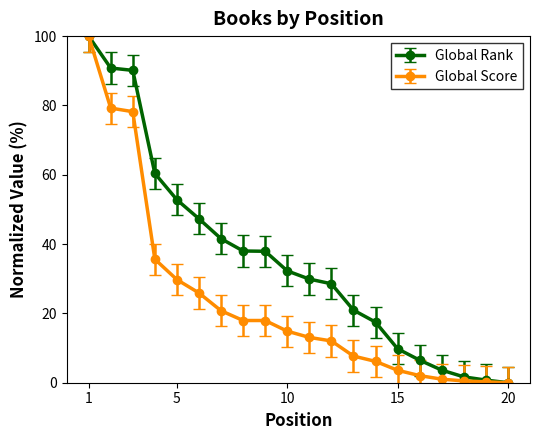

How many data points does each series have?

20